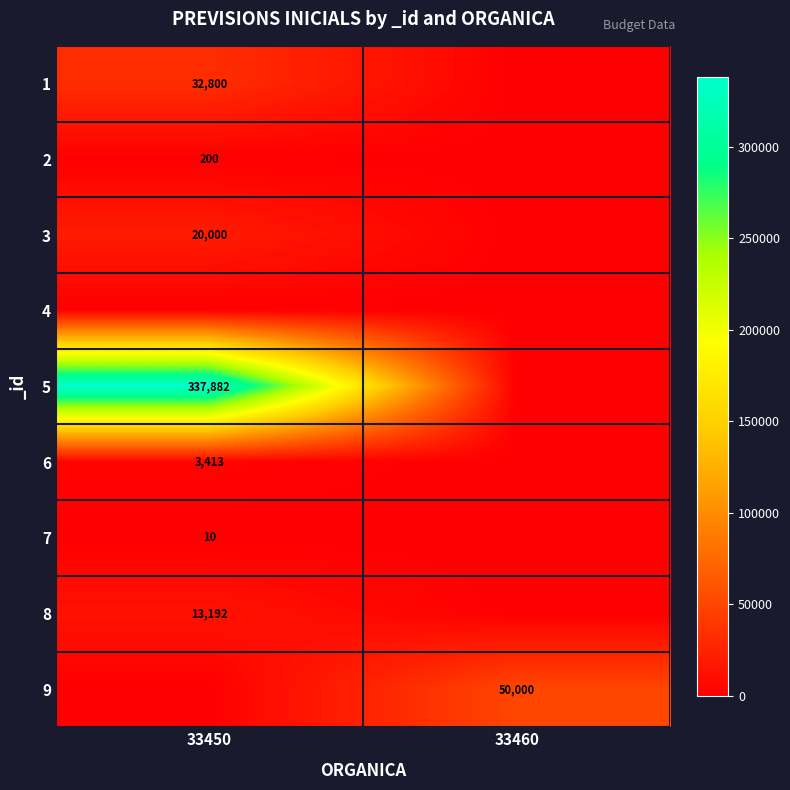

The 7 series shows 10 at 33450. True or false?

True